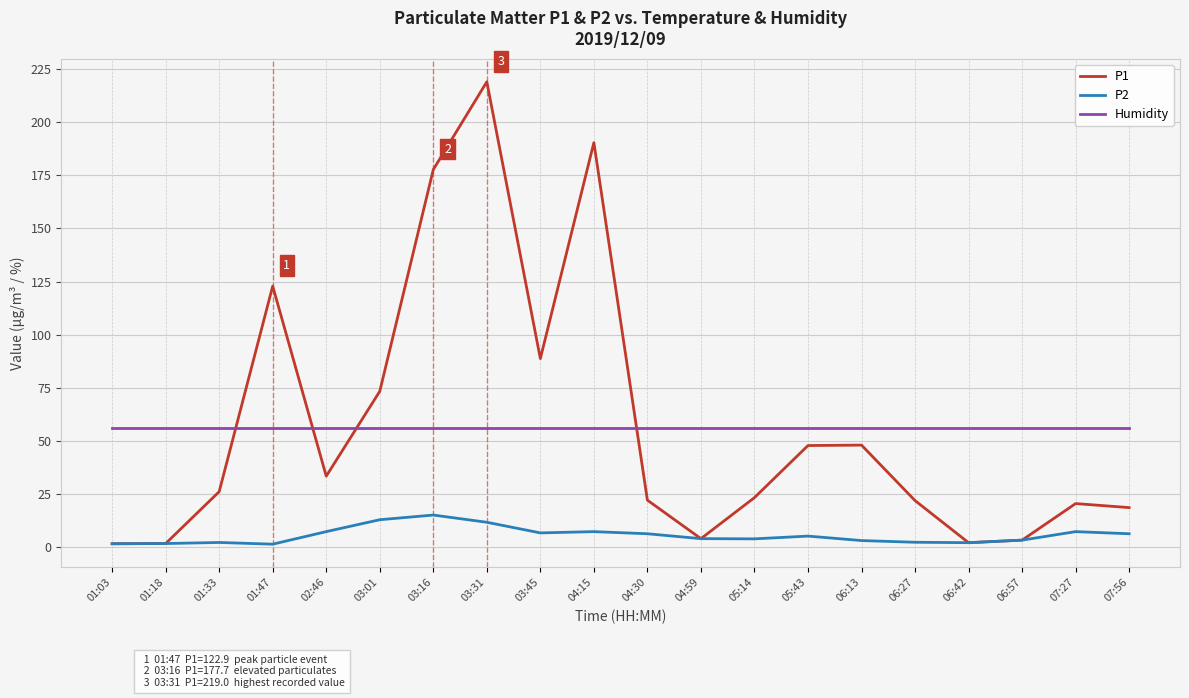

What is the highest value of the P1 series?

219.0